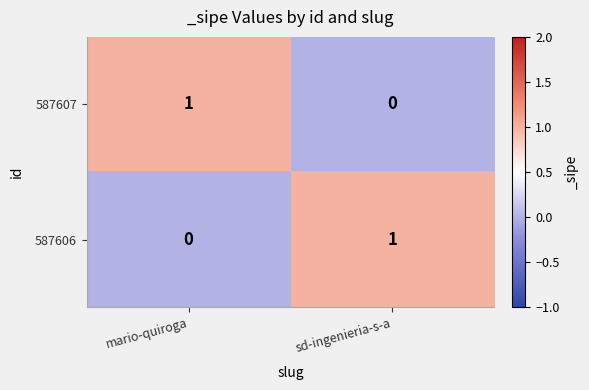

Rank the categories by 587606 value from highest to lowest.

sd-ingenieria-s-a, mario-quiroga